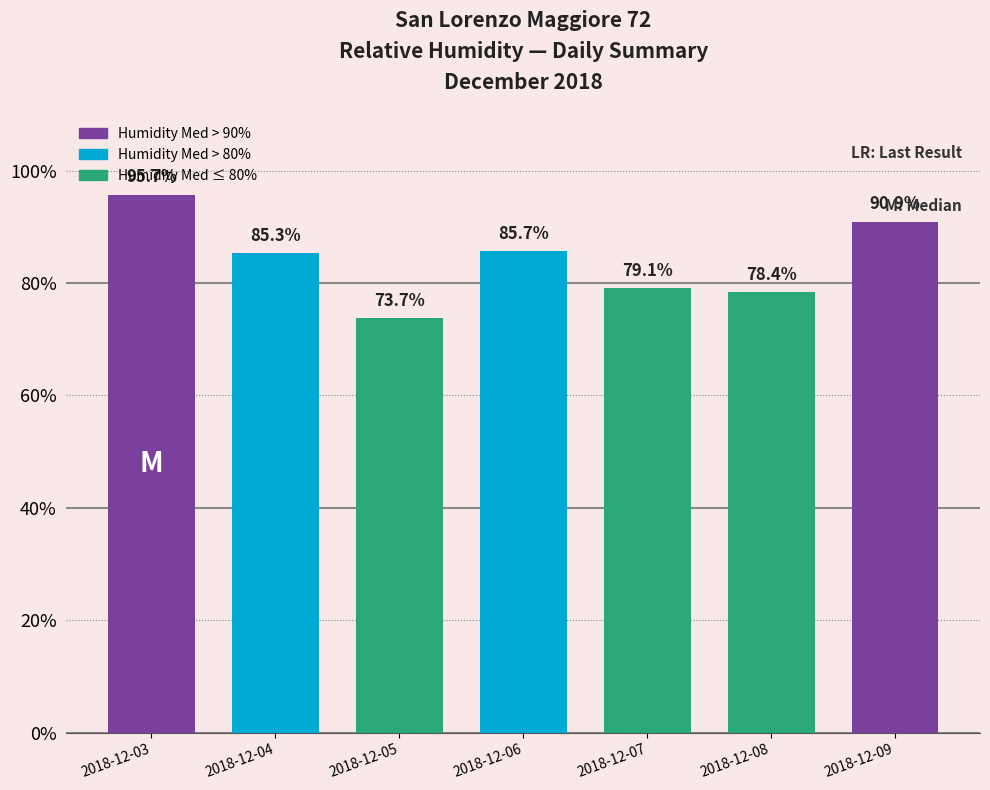

Reading left to right, transcribe all the data shown in this chart.

2018-12-03=95.7	2018-12-04=85.3	2018-12-05=73.7	2018-12-06=85.7	2018-12-07=79.1	2018-12-08=78.4	2018-12-09=90.9